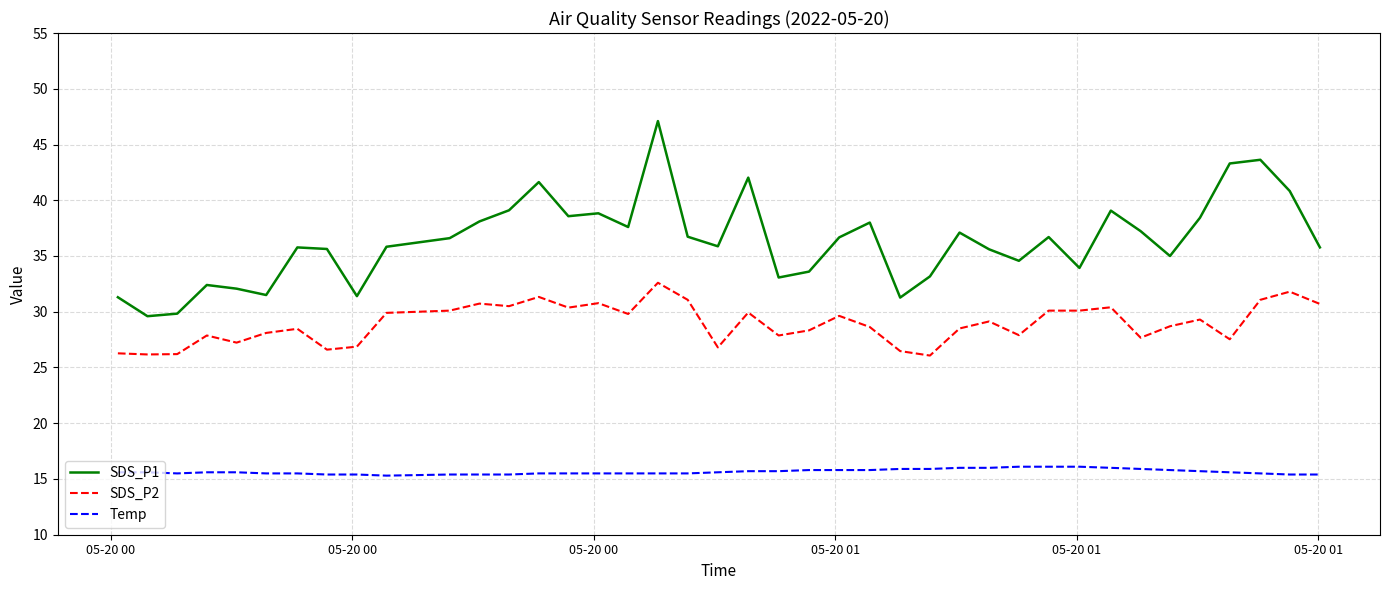

Which series has the largest total across all categories?

SDS_P1